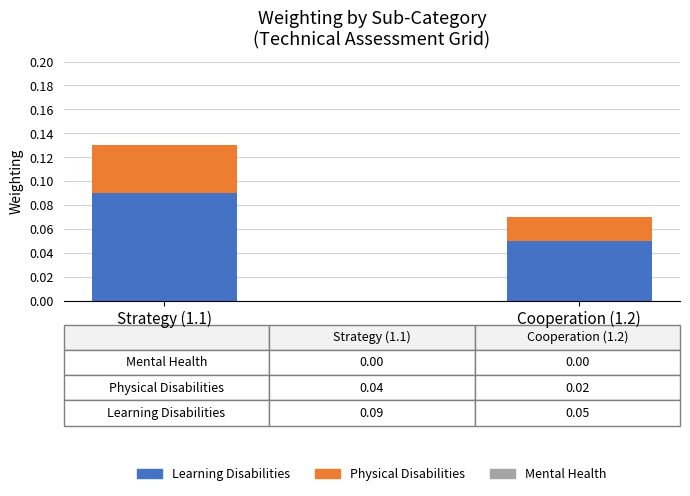

At which category is the sum across all series the highest?

Strategy (1.1)